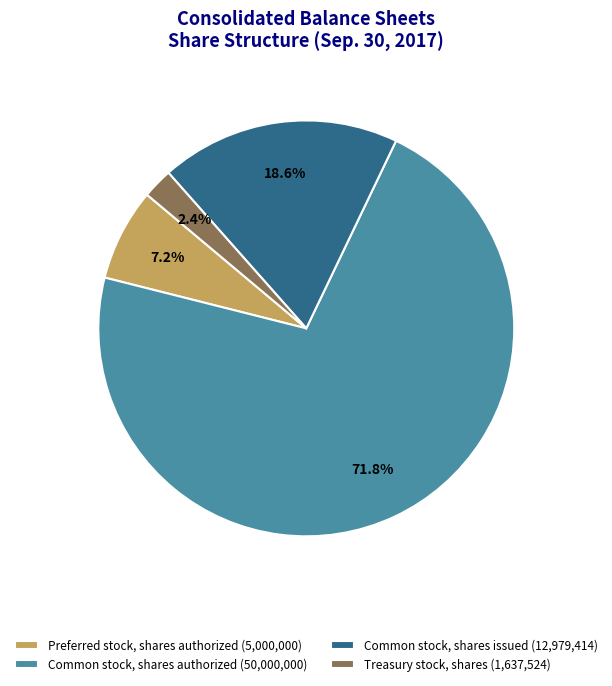

To the nearest percent, what is the combined percentage of Common stock, shares authorized and Treasury stock, shares?

74%